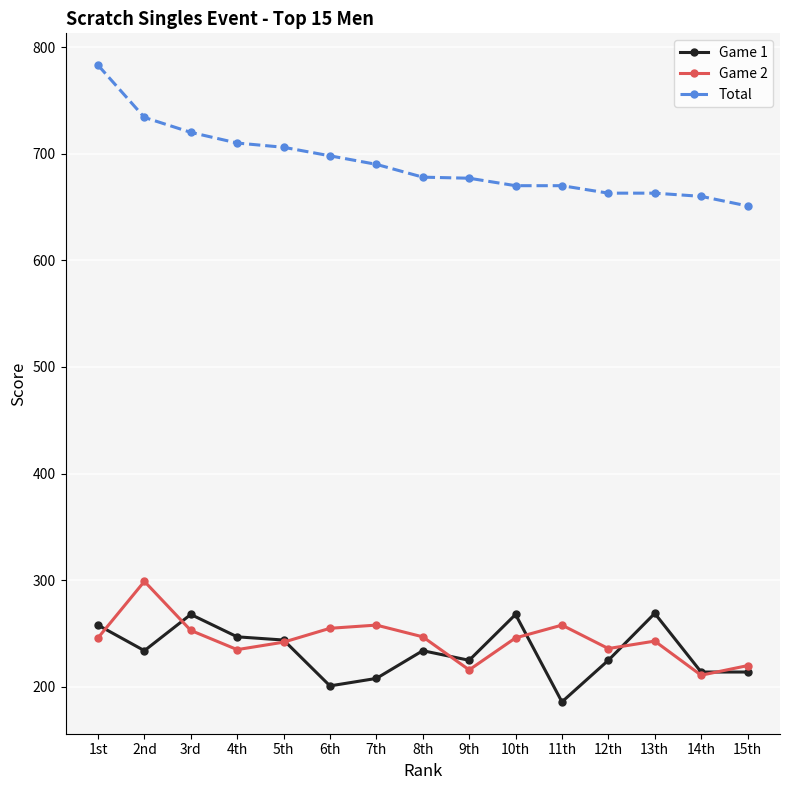

Which category has the lowest value across all series?

11th